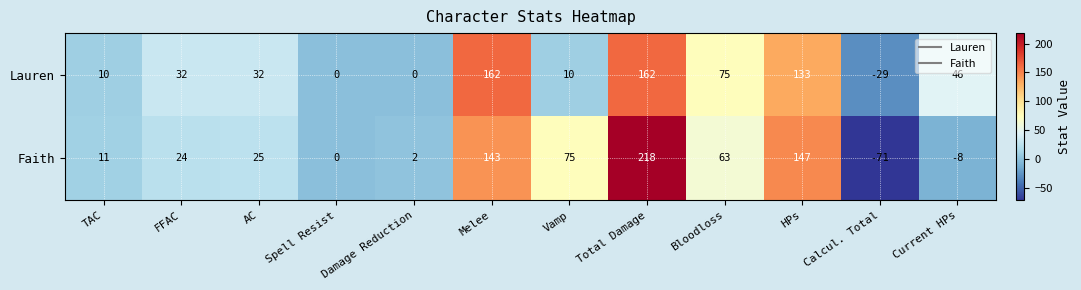

What is the maximum value for Lauren?

162